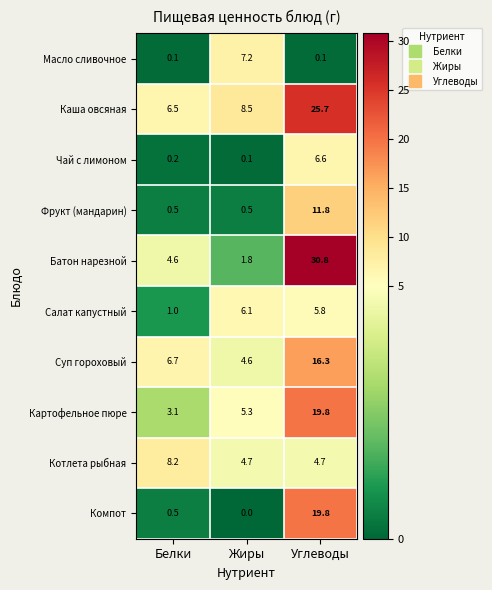

At which category is the sum across all series the highest?

Углеводы